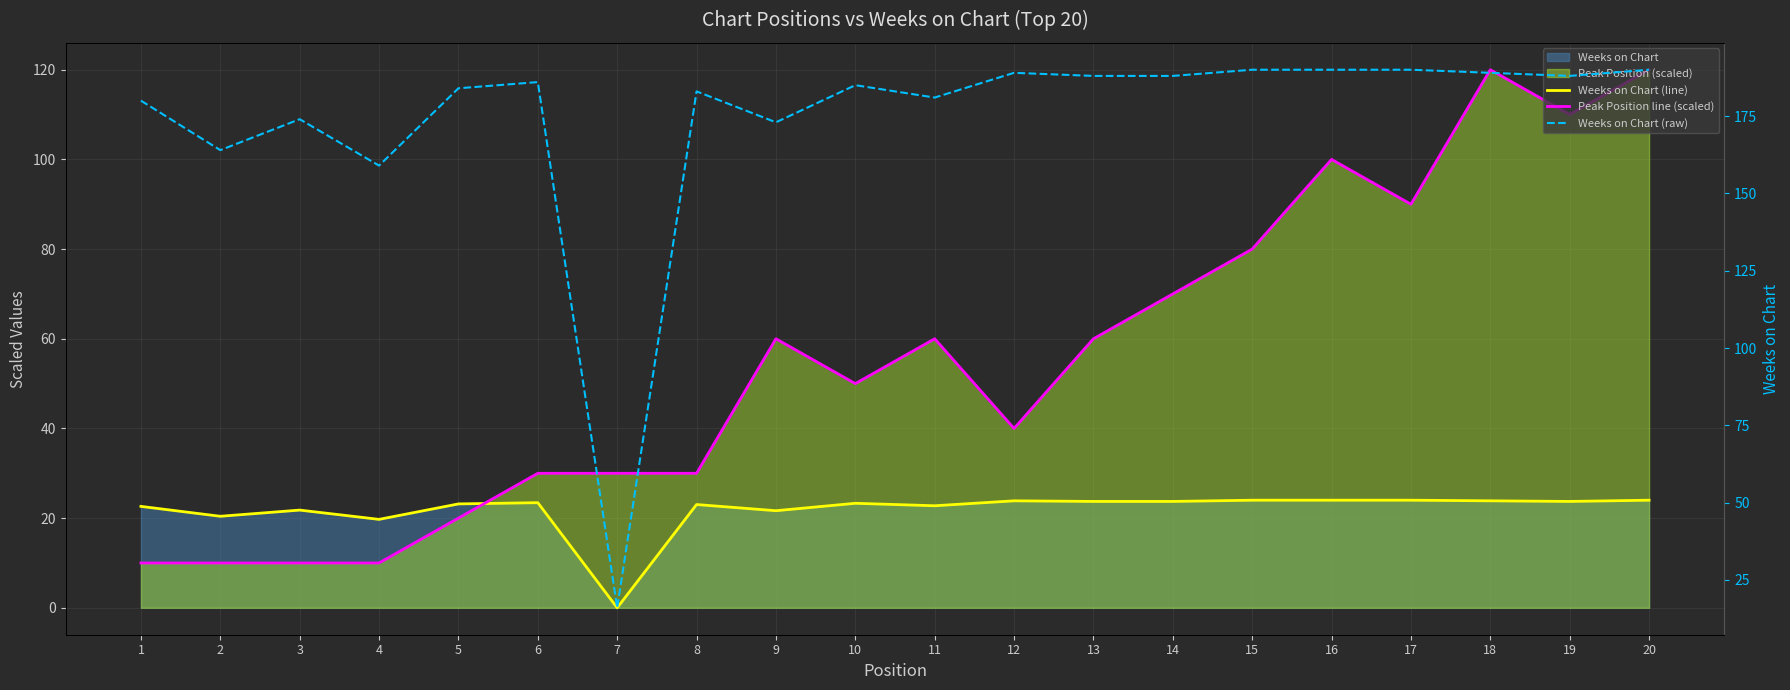

Between 6 and 18, which series saw the biggest shift?

Peak Position line (scaled)